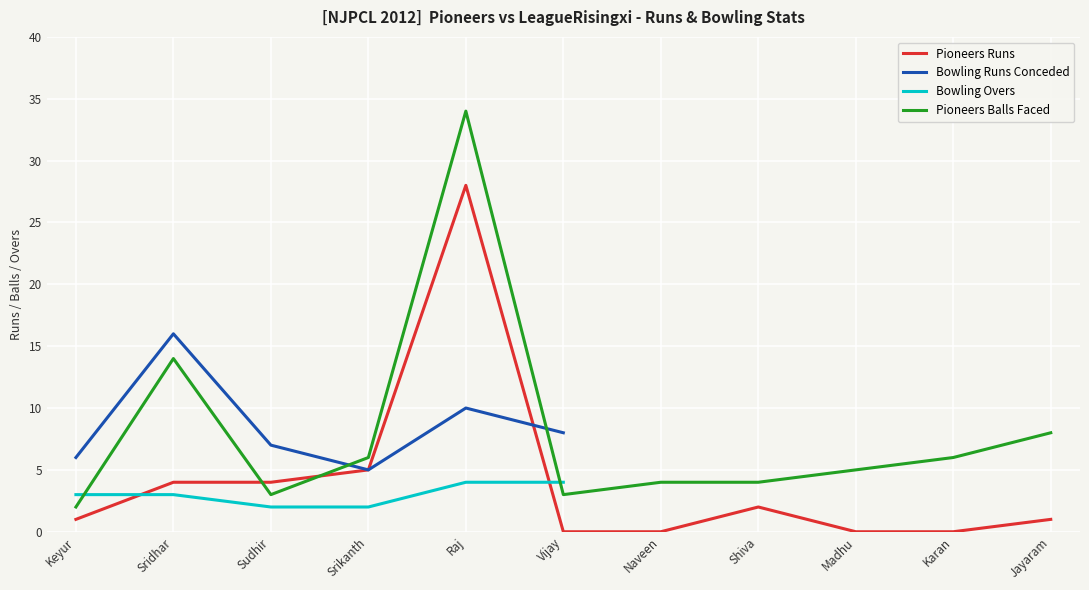

The Pioneers Runs series shows 2 at Sridhar. True or false?

False